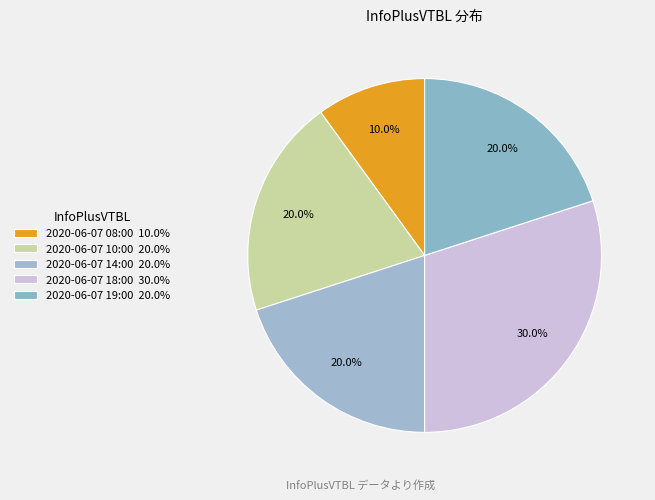

Between 2020-06-07 19:00 and 2020-06-07 18:00, which is larger?

2020-06-07 18:00